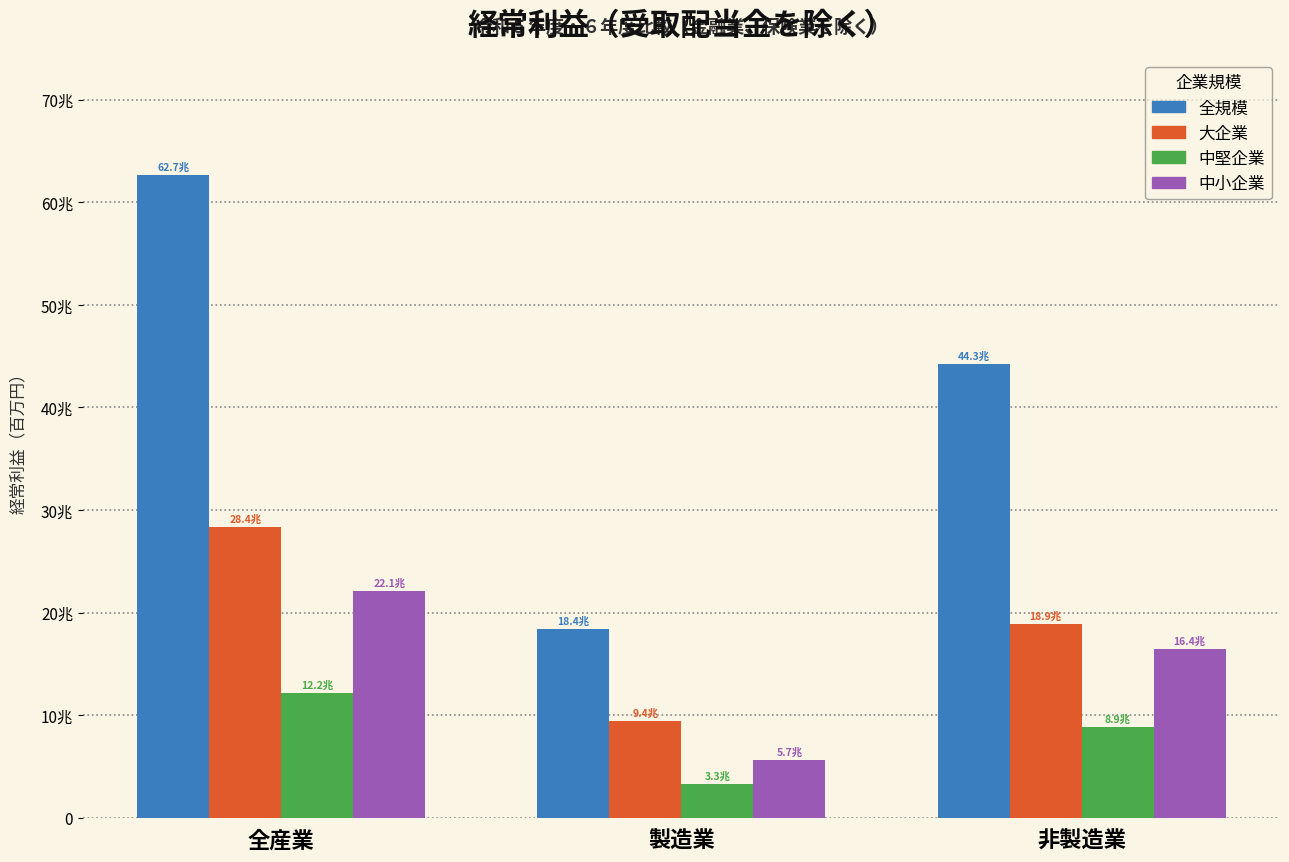

What is the approximate value of 中小企業 at 全産業?

22120708